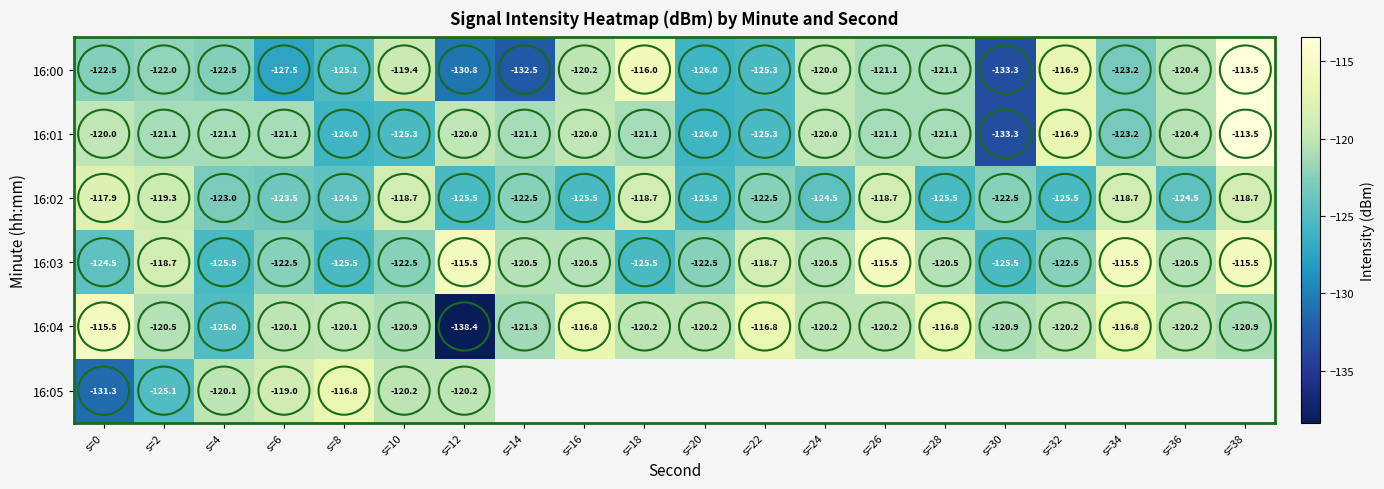

The value of 16:05 at s=2 is -125.1. True or false?

True